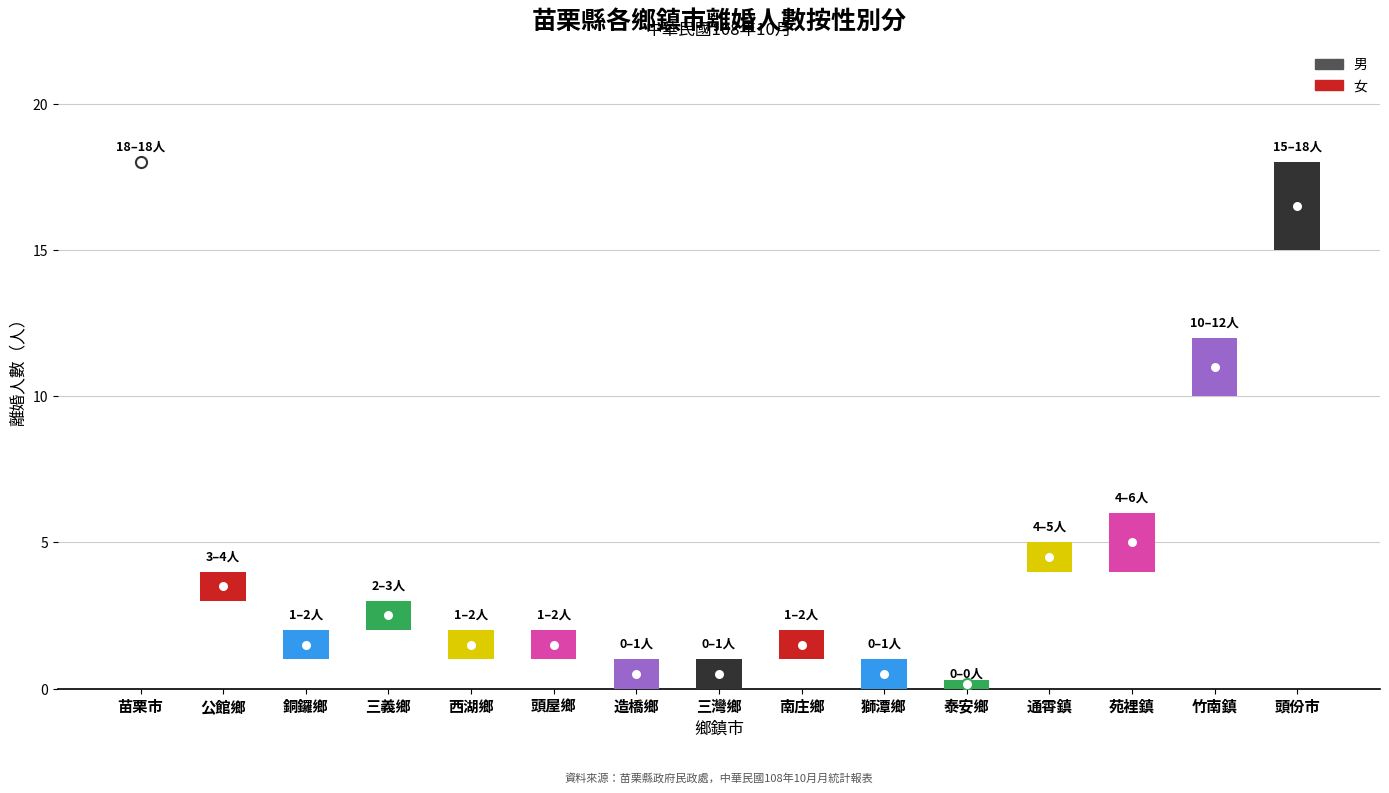

Between 苗栗市 and 苗栗市, which series saw the biggest shift?

男